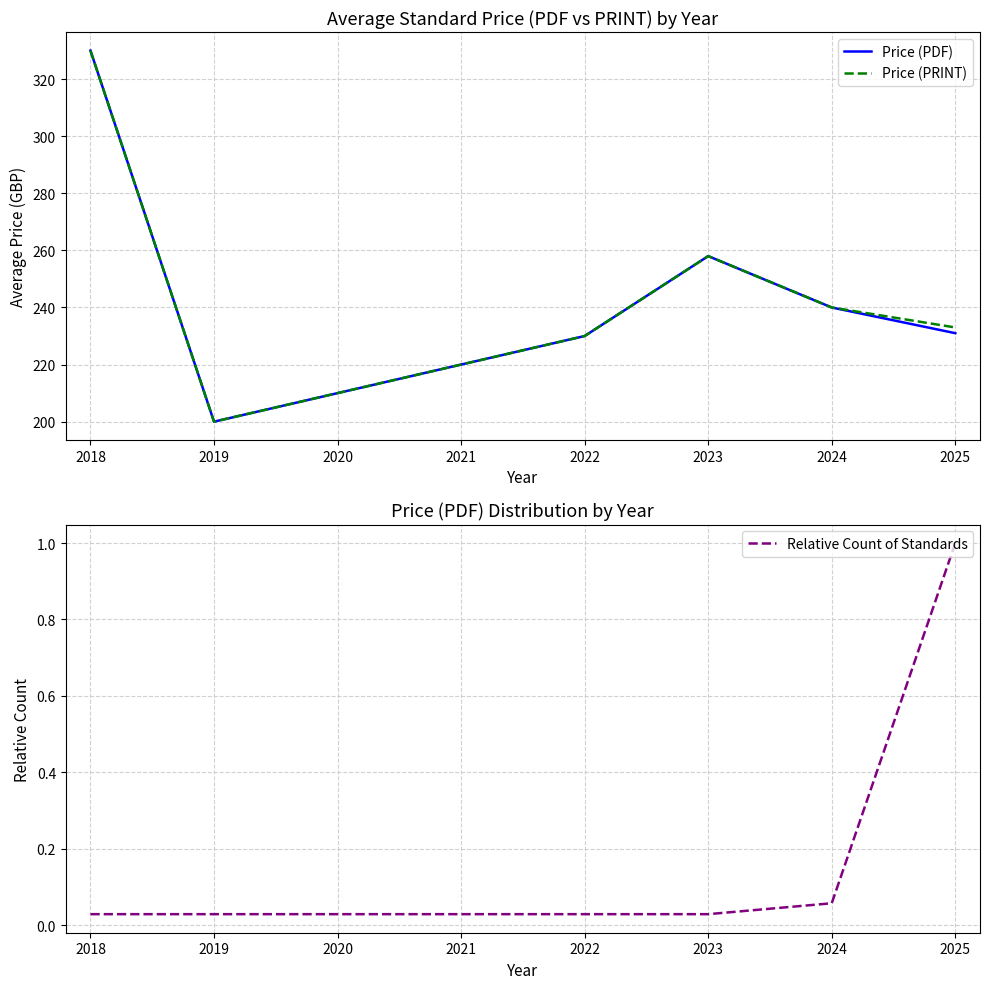

What is the maximum value shown in the chart?

330.0